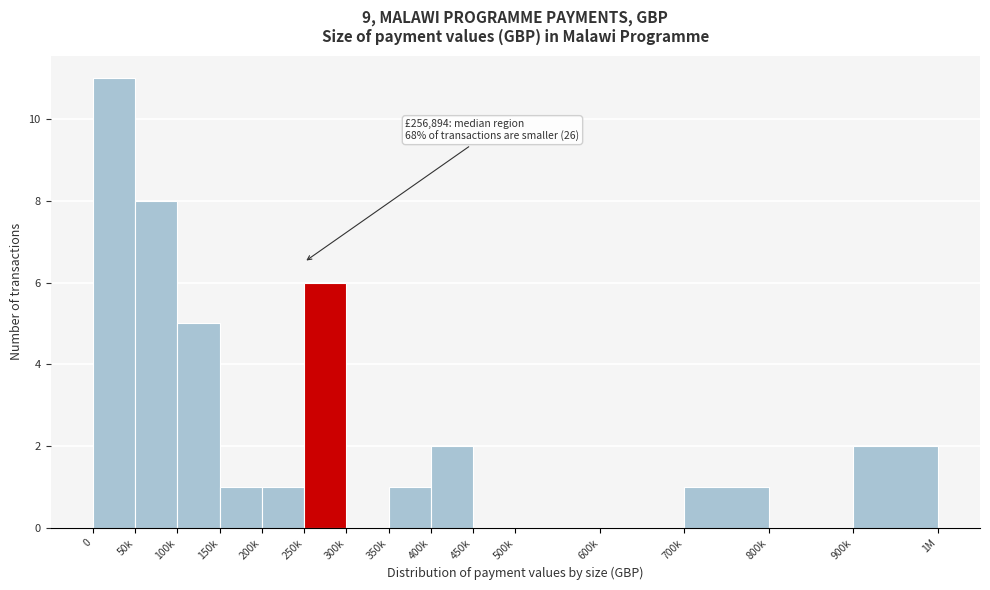

Reading left to right, list all the values displayed in this chart.

0=11	50k=8	100k=5	150k=1	200k=1	250k=6	300k=0	350k=1	400k=2	450k=0	500k=0	600k=0	700k=1	800k=0	900k=2